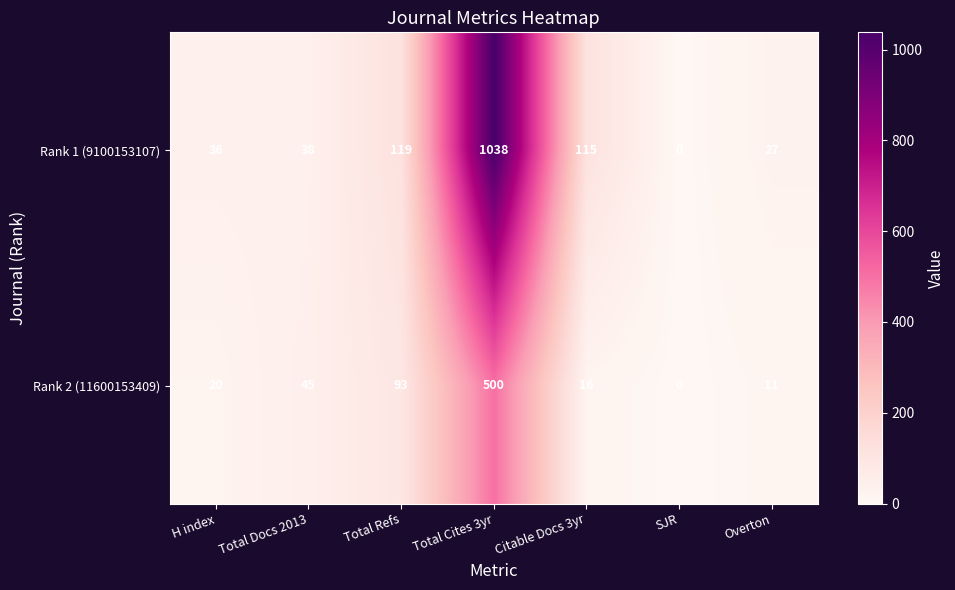

The Rank 2 (11600153409) series shows 93 at Total Refs. True or false?

True